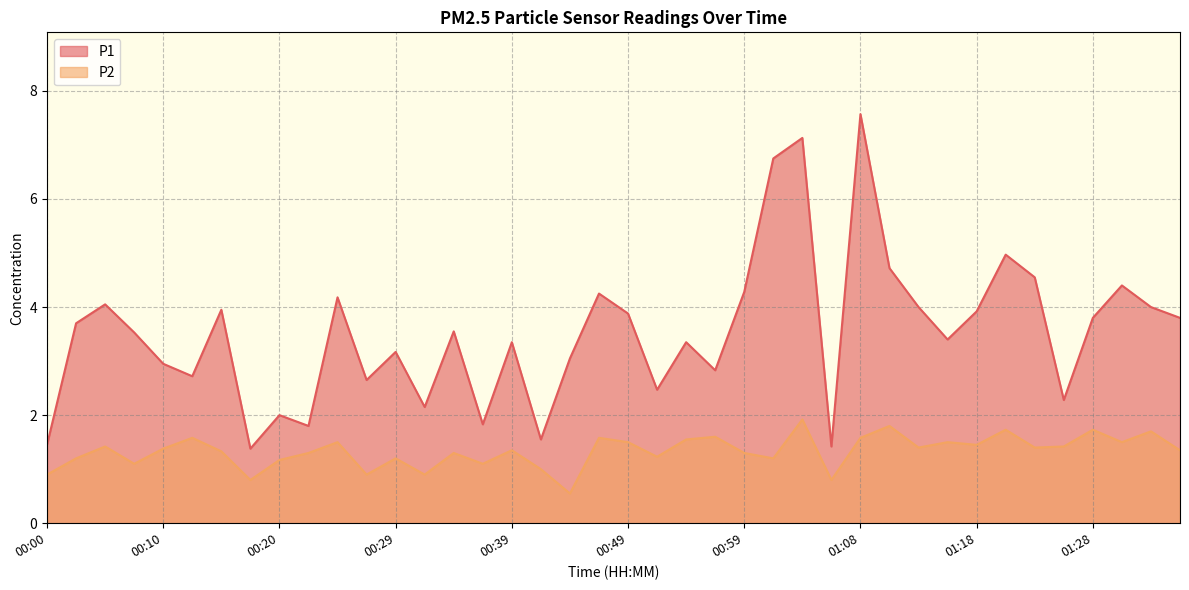

The value of P2 at 00:17 is 0.8. True or false?

True